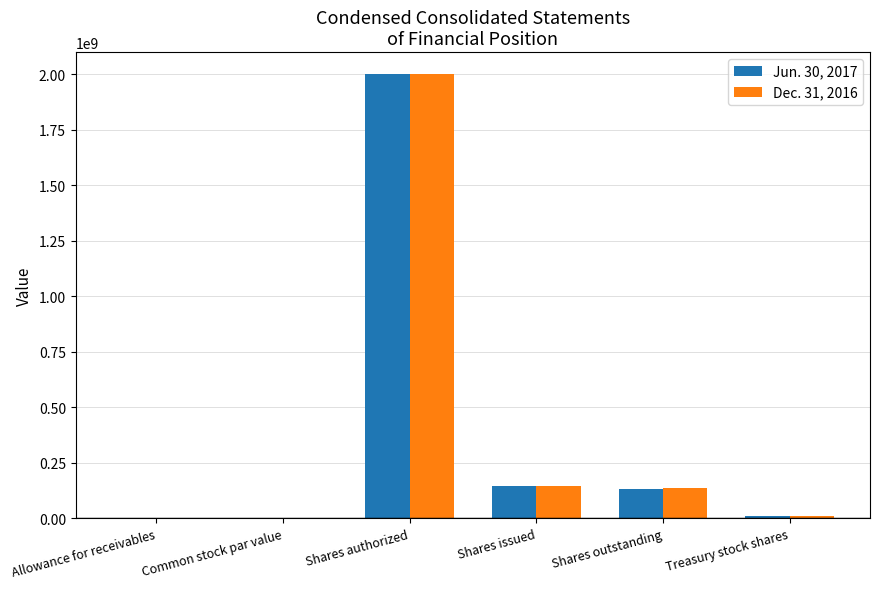

How many groups of bars are there?

6